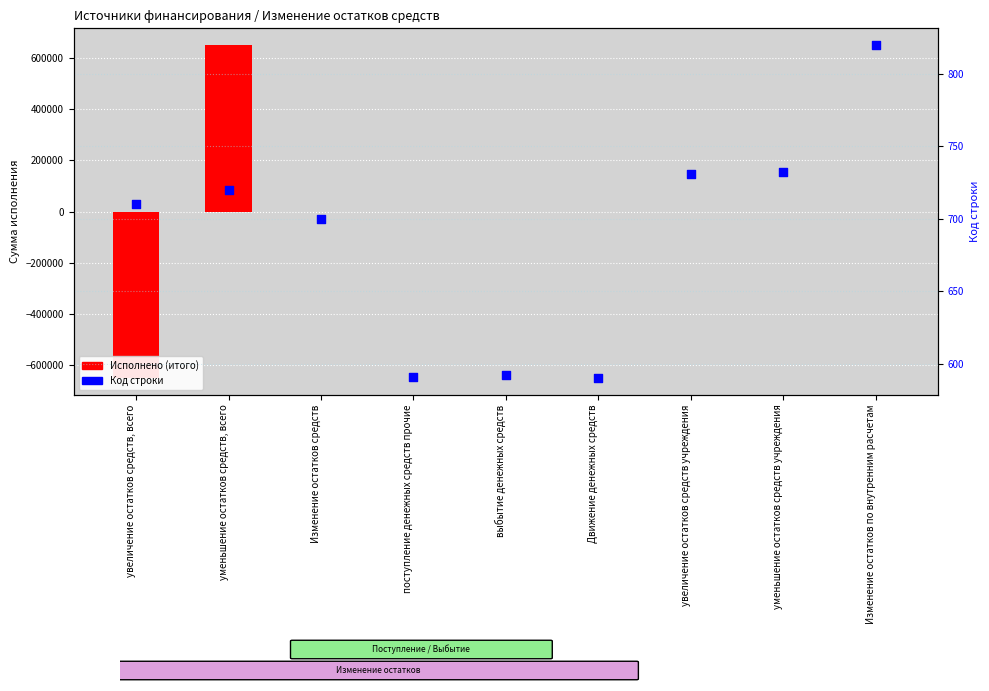

Which series reaches the minimum Y coordinate?

Исполнено (итого)